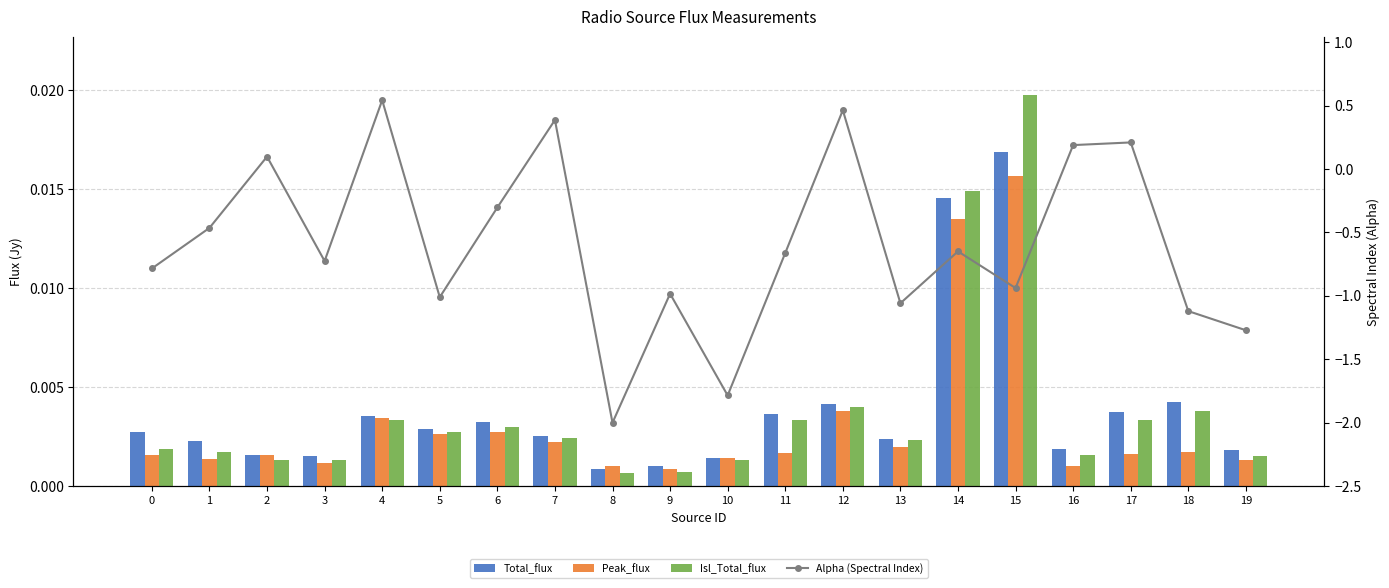

The value of Total_flux at 15 is 0.0. True or false?

False